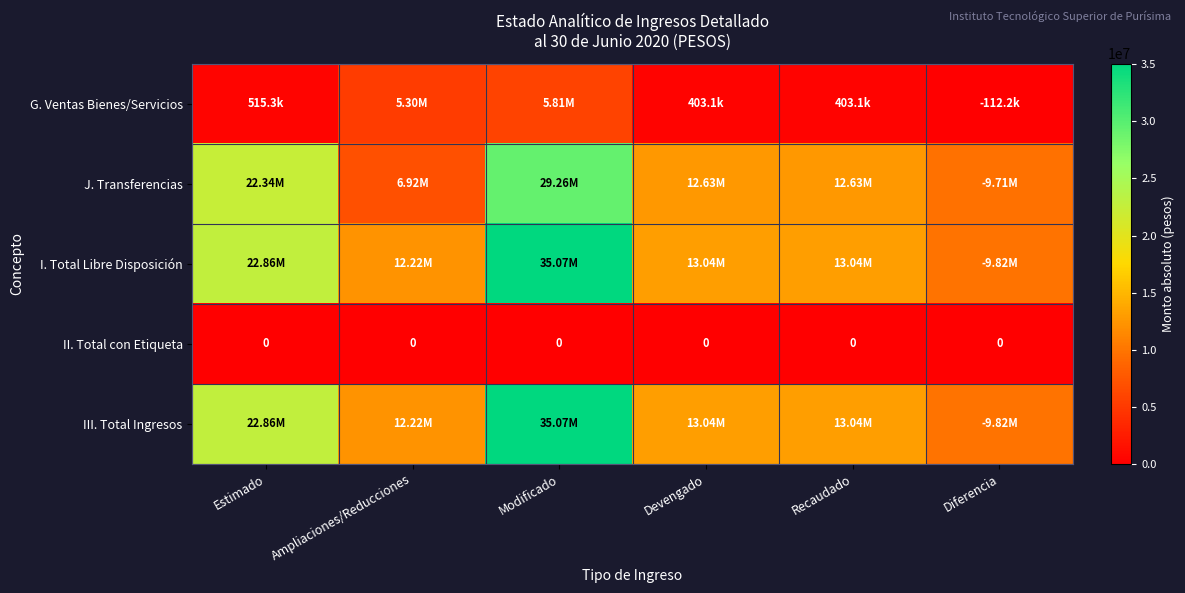

Which series has the widest spread of values?

I. Total Libre Disposición